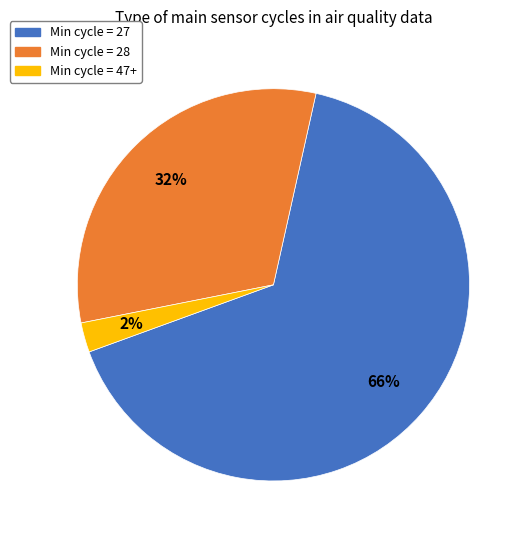

How many segments does this pie chart have?

3